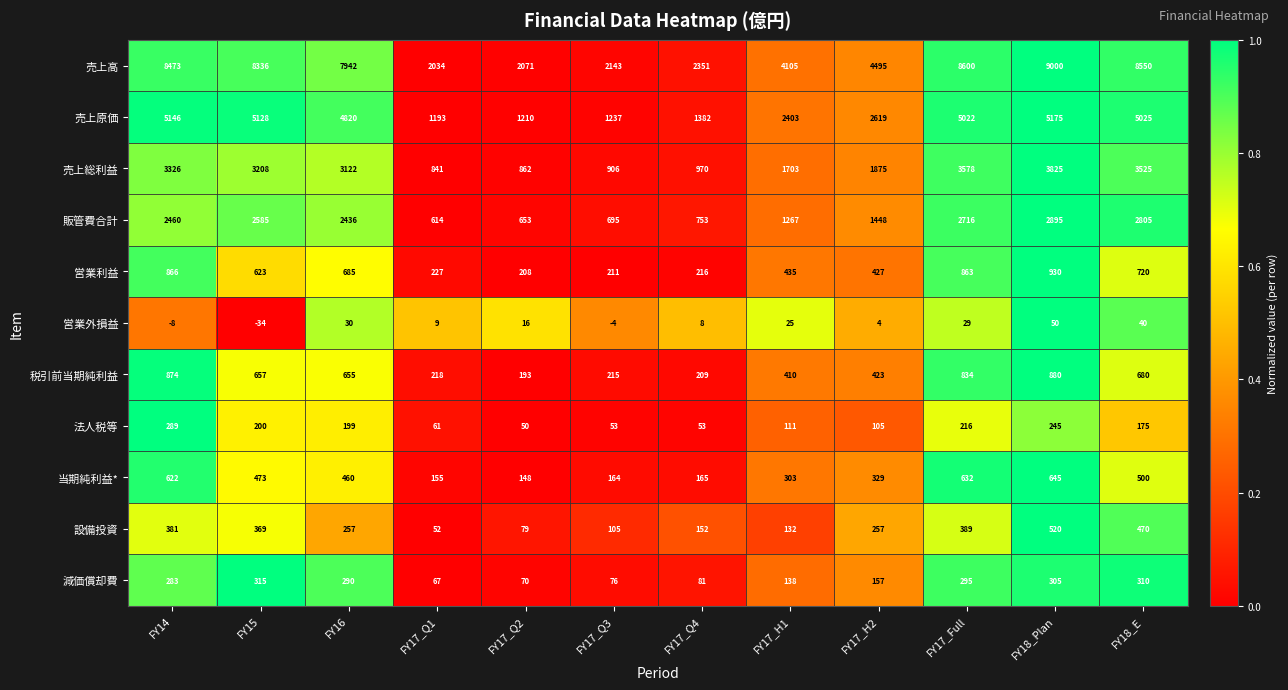

What is the sum of all 売上原価 values?

40360